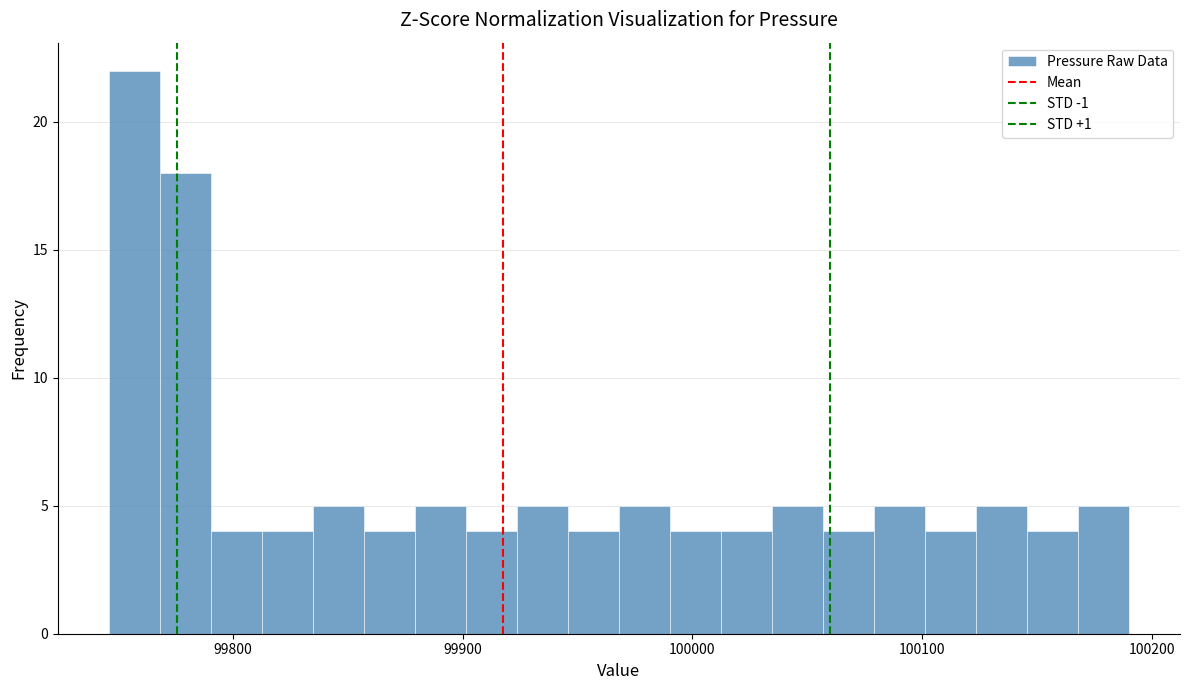

Around what value on the x-axis is the tallest bar? Give the approximate position of its centre, as read against the axis.

99760